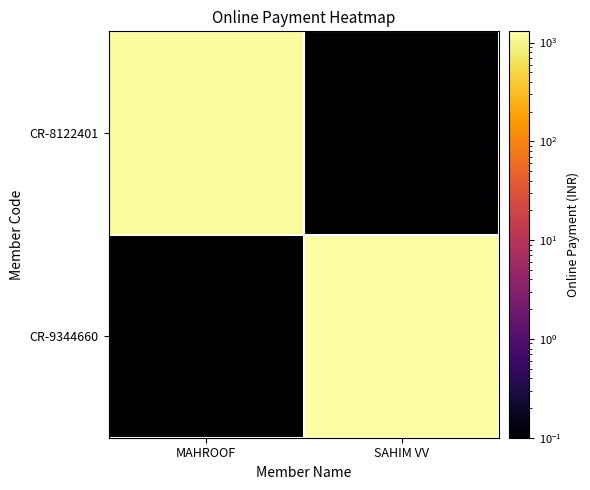

Rank the series by their maximum value, from highest to lowest.

CR-9344660, CR-8122401